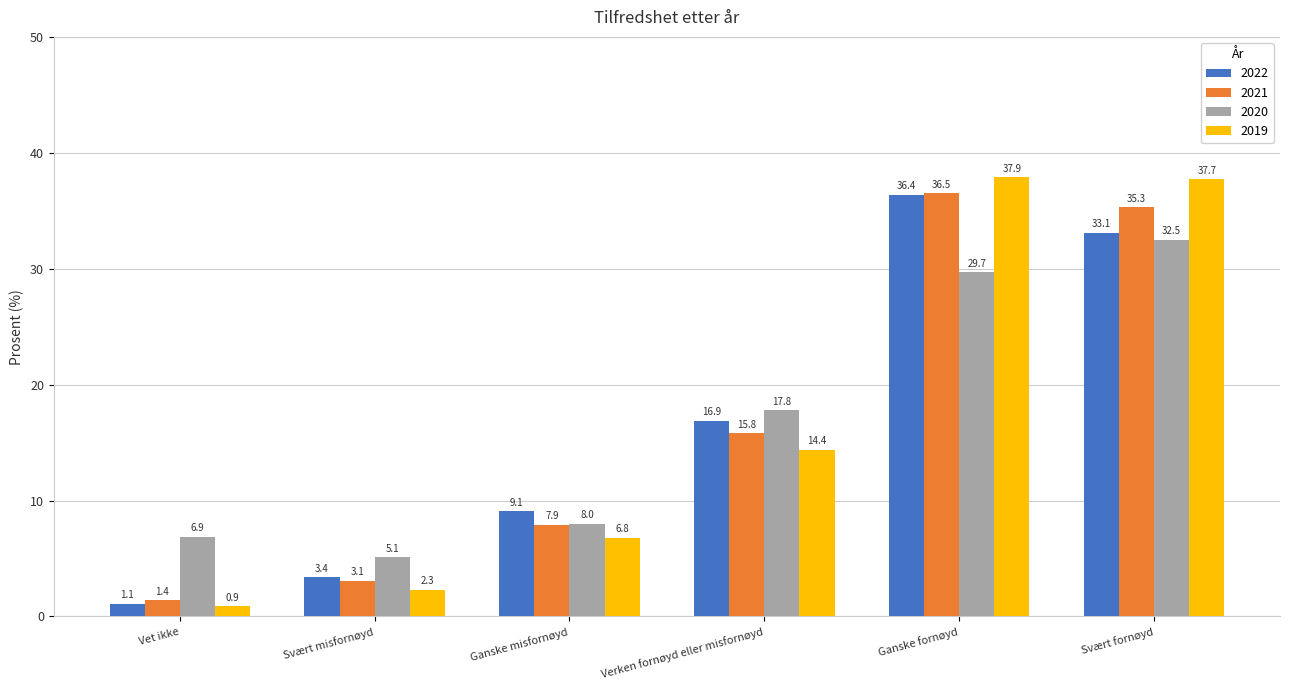

Which label corresponds to the largest value in the chart?

Ganske fornøyd